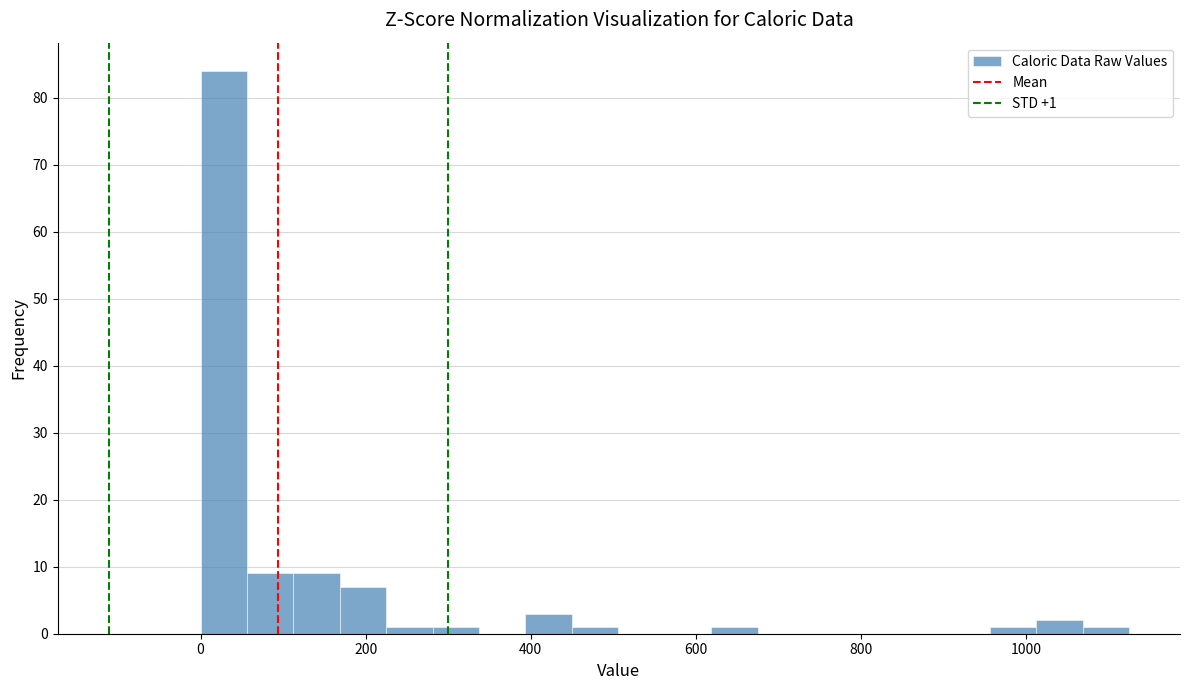

Around what value on the x-axis is the tallest bar? Give the approximate position of its centre, as read against the axis.

20